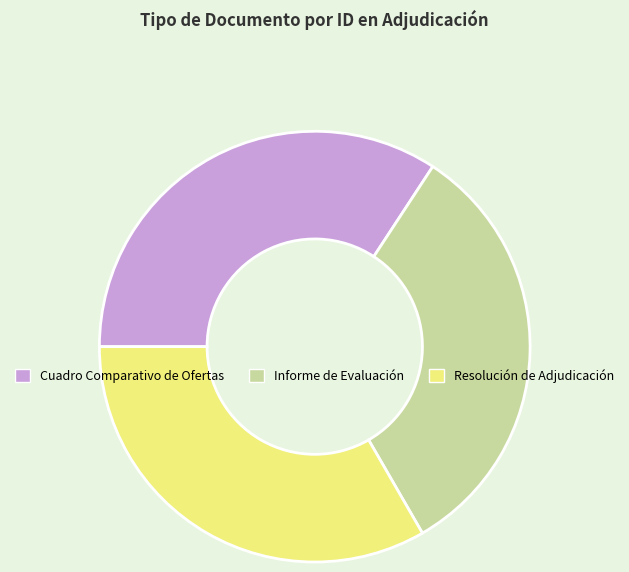

Does Resolución de Adjudicación account for over 50% of the chart?

No